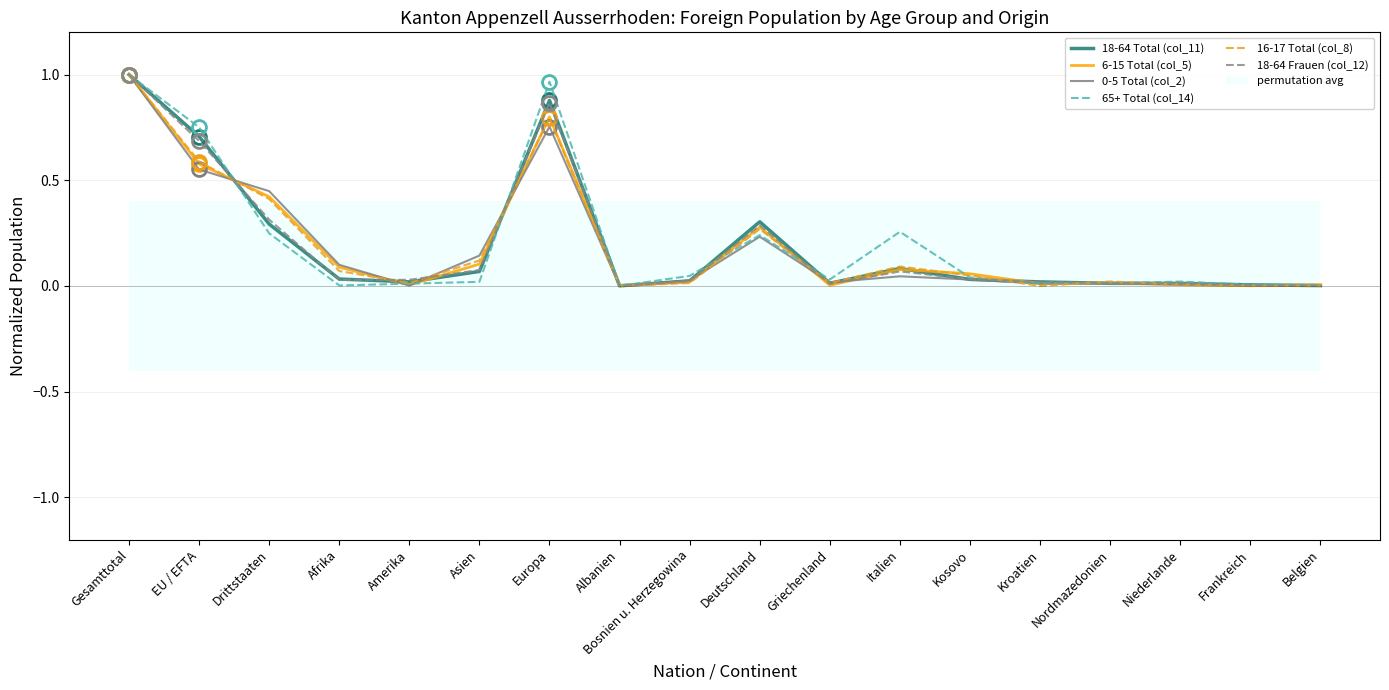

Does the chart have visible grid lines?

Yes